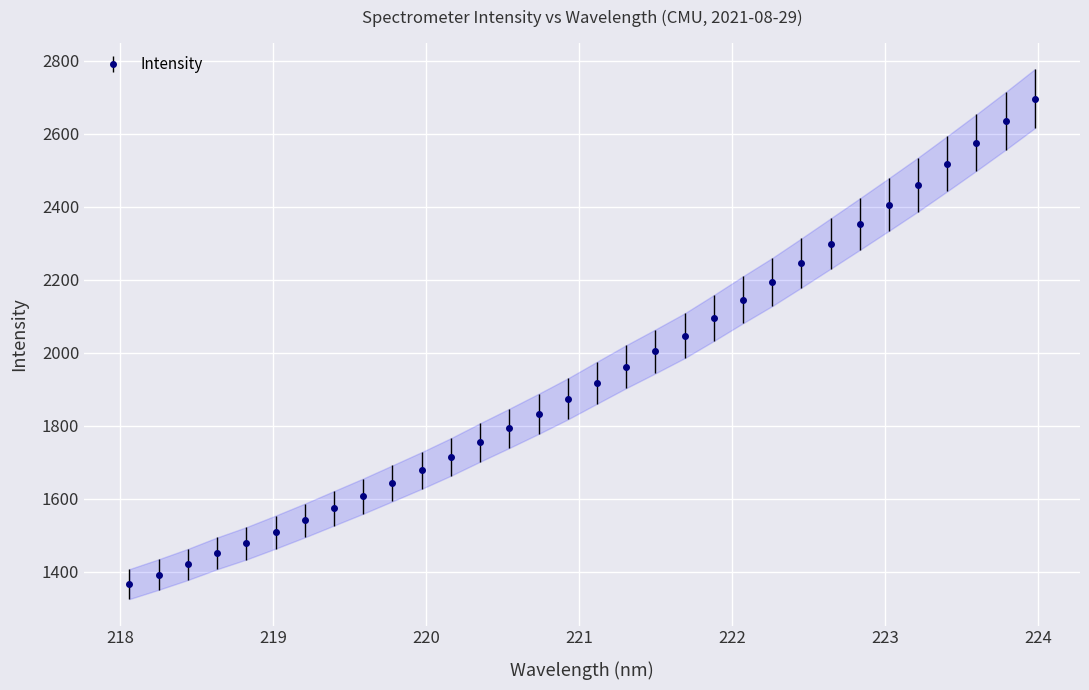

What is the lowest value of the Intensity series?

1366.1